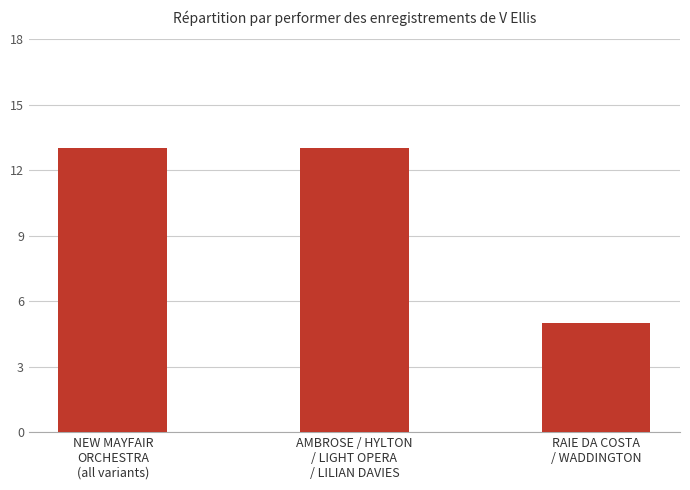

Is it true that the value at AMBROSE / HYLTON
/ LIGHT OPERA
/ LILIAN DAVIES is 13?

True